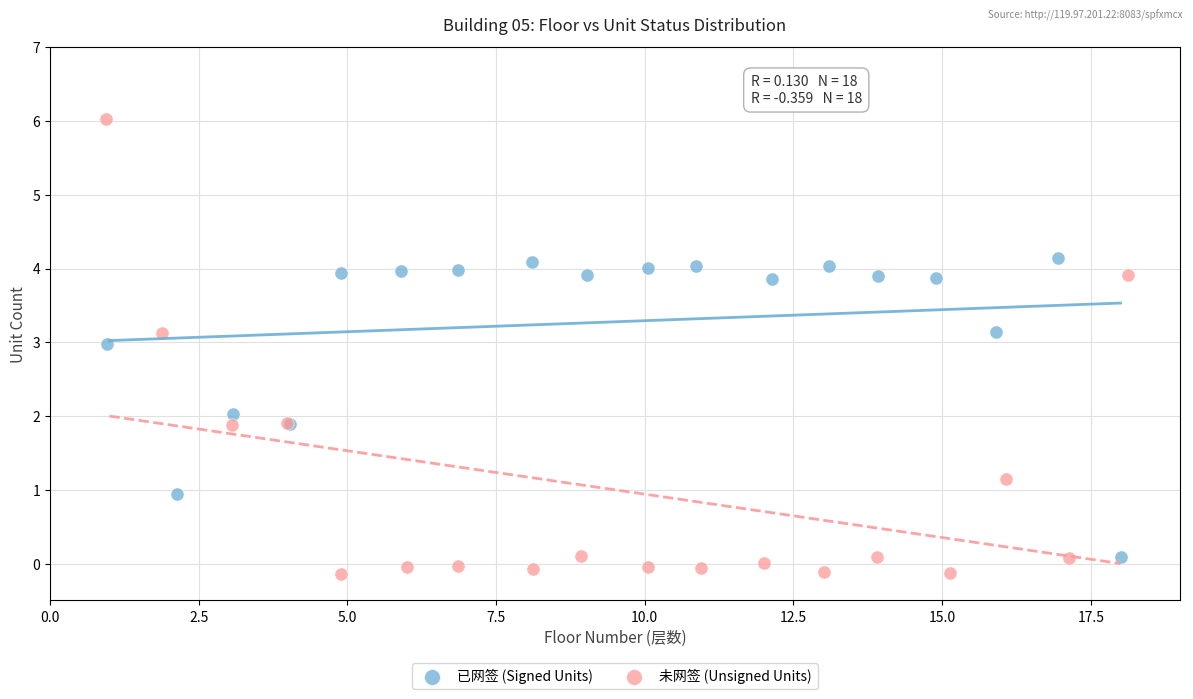

Which series has the widest spread of Y values?

未网签 (Unsigned Units)